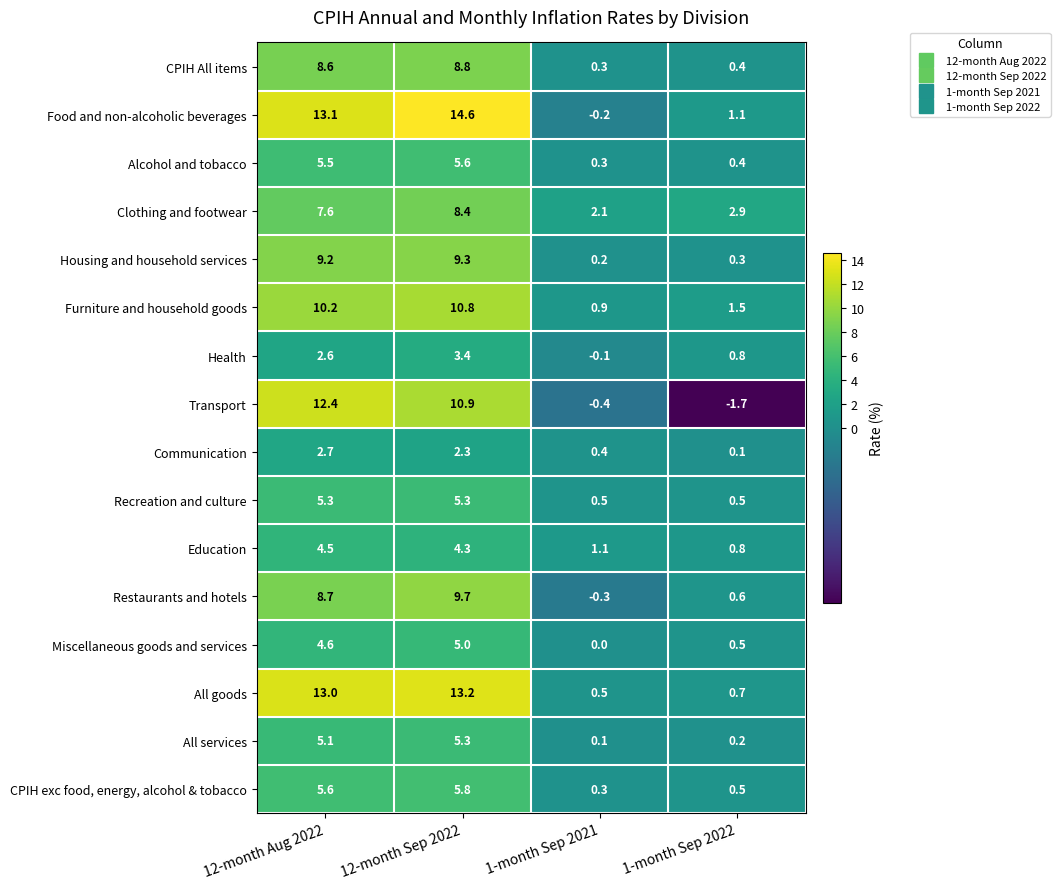

Where does the Food and non-alcoholic beverages series first go above 13?

12-month Aug 2022